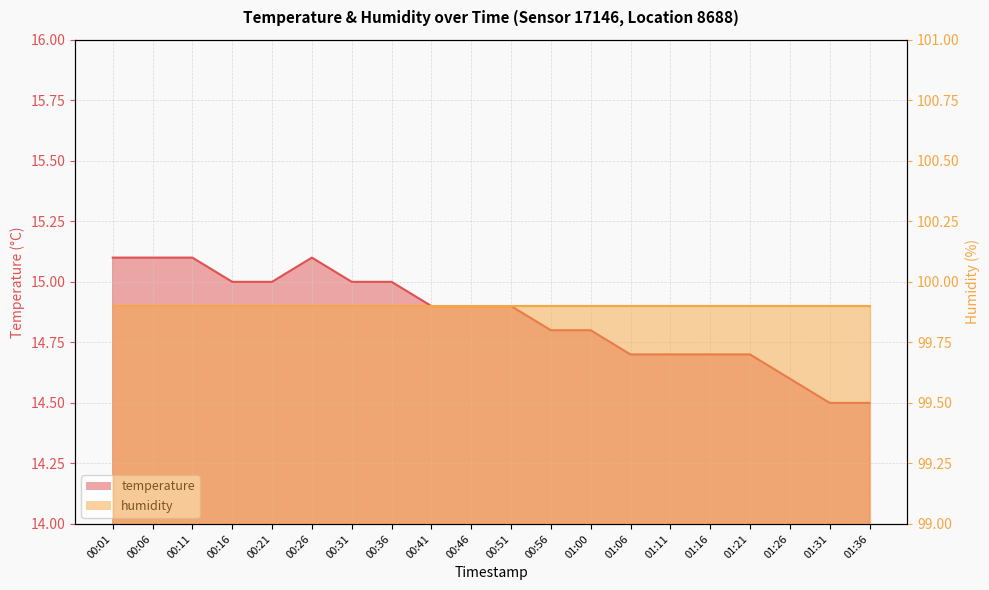

List the labels in order of value, largest first.

00:01, 00:06, 00:11, 00:26, 00:16, 00:21, 00:31, 00:36, 00:41, 00:46, 00:51, 00:56, 01:00, 01:06, 01:11, 01:16, 01:21, 01:26, 01:31, 01:36